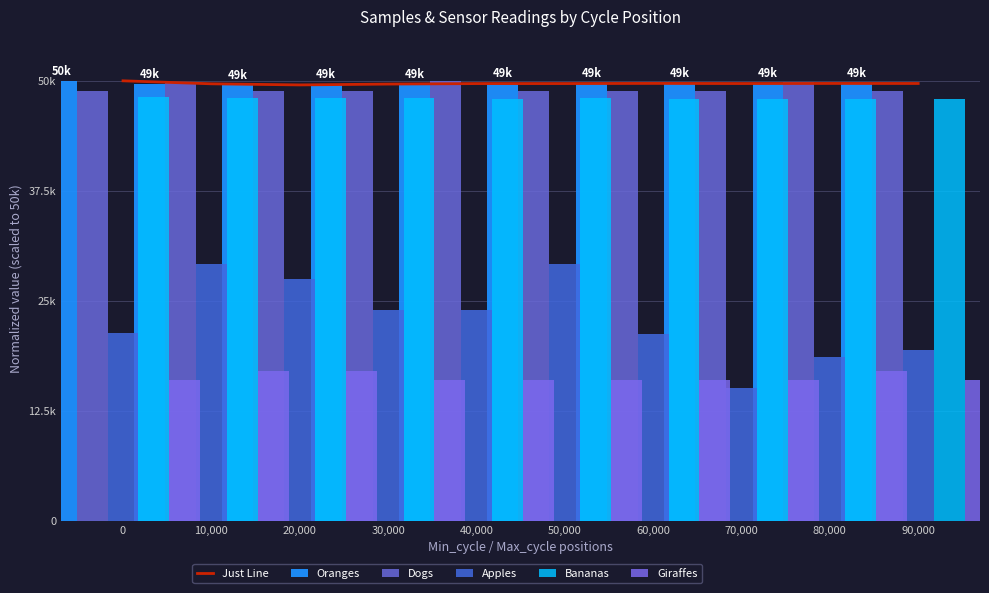

What is the difference between the second highest and second lowest values in the Dogs series?

1014.2